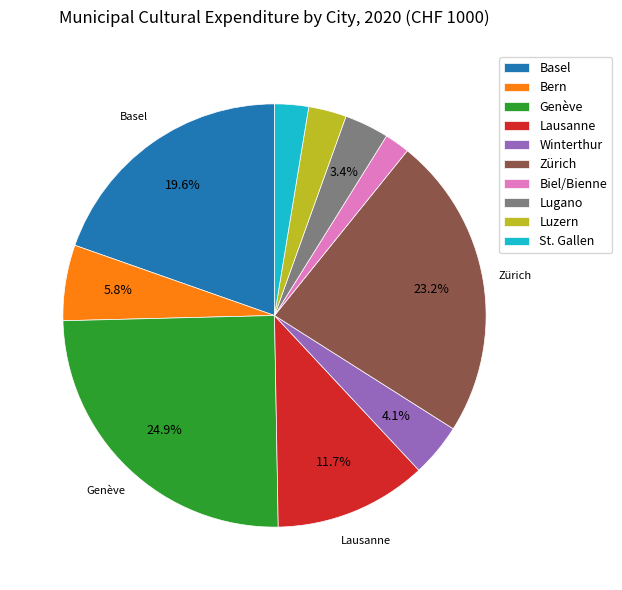

What percentage do Lugano and Zürich together represent?

26.6%